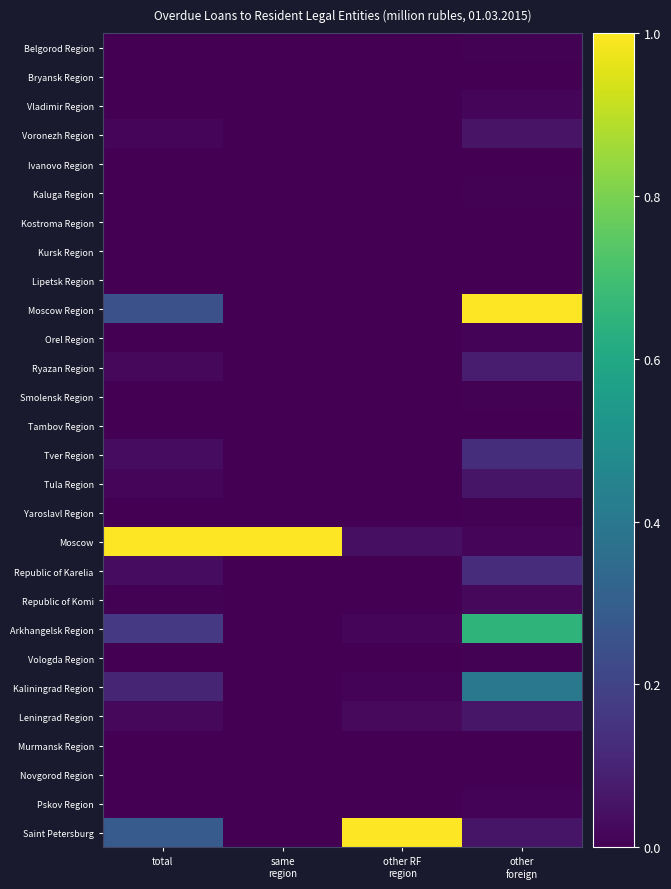

Reading left to right, transcribe all the data shown in this chart.

Belgorod Region: total=0.0	same
region=0.0	other RF
region=0.0	other
foreign=0.0
Bryansk Region: total=0.0	same
region=0.0	other RF
region=0.0	other
foreign=0.0
Vladimir Region: total=0.0	same
region=0.0	other RF
region=0.0	other
foreign=0.0
Voronezh Region: total=0.0	same
region=0.0	other RF
region=0.0	other
foreign=0.1
Ivanovo Region: total=0.0	same
region=0.0	other RF
region=0.0	other
foreign=0.0
Kaluga Region: total=0.0	same
region=0.0	other RF
region=0.0	other
foreign=0.0
Kostroma Region: total=0.0	same
region=0.0	other RF
region=0.0	other
foreign=0.0
Kursk Region: total=0.0	same
region=0.0	other RF
region=0.0	other
foreign=0.0
Lipetsk Region: total=0.0	same
region=0.0	other RF
region=0.0	other
foreign=0.0
Moscow Region: total=0.2	same
region=0.0	other RF
region=0.0	other
foreign=1.0
Orel Region: total=0.0	same
region=0.0	other RF
region=0.0	other
foreign=0.0
Ryazan Region: total=0.0	same
region=0.0	other RF
region=0.0	other
foreign=0.1
Smolensk Region: total=0.0	same
region=0.0	other RF
region=0.0	other
foreign=0.0
Tambov Region: total=0.0	same
region=0.0	other RF
region=0.0	other
foreign=0.0
Tver Region: total=0.0	same
region=0.0	other RF
region=0.0	other
foreign=0.1
Tula Region: total=0.0	same
region=0.0	other RF
region=0.0	other
foreign=0.1
Yaroslavl Region: total=0.0	same
region=0.0	other RF
region=0.0	other
foreign=0.0
Moscow: total=1.0	same
region=1.0	other RF
region=0.0	other
foreign=0.0
Republic of Karelia: total=0.0	same
region=0.0	other RF
region=0.0	other
foreign=0.1
Republic of Komi: total=0.0	same
region=0.0	other RF
region=0.0	other
foreign=0.0
Arkhangelsk Region: total=0.2	same
region=0.0	other RF
region=0.0	other
foreign=0.6
Vologda Region: total=0.0	same
region=0.0	other RF
region=0.0	other
foreign=0.0
Kaliningrad Region: total=0.1	same
region=0.0	other RF
region=0.0	other
foreign=0.4
Leningrad Region: total=0.0	same
region=0.0	other RF
region=0.0	other
foreign=0.1
Murmansk Region: total=0.0	same
region=0.0	other RF
region=0.0	other
foreign=0.0
Novgorod Region: total=0.0	same
region=0.0	other RF
region=0.0	other
foreign=0.0
Pskov Region: total=0.0	same
region=0.0	other RF
region=0.0	other
foreign=0.0
Saint Petersburg: total=0.3	same
region=0.0	other RF
region=1.0	other
foreign=0.1